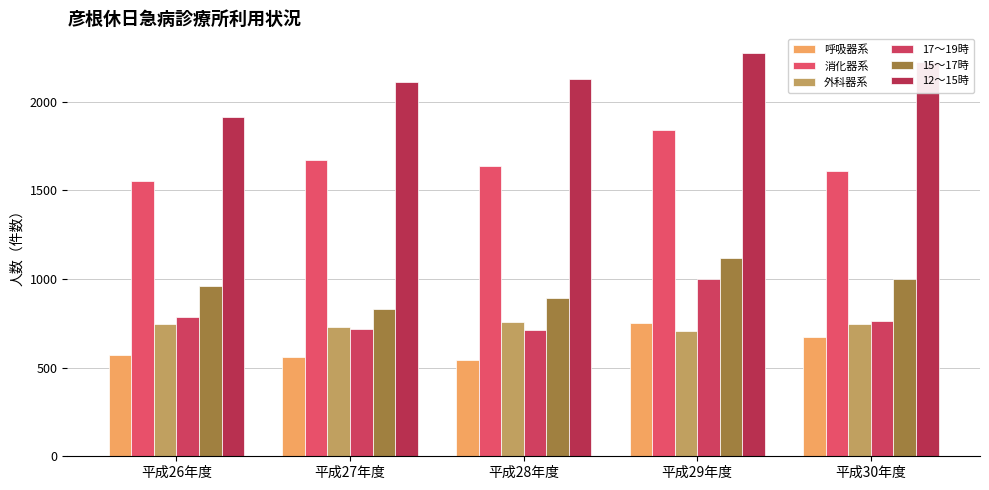

How many categories are shown in the chart?

5